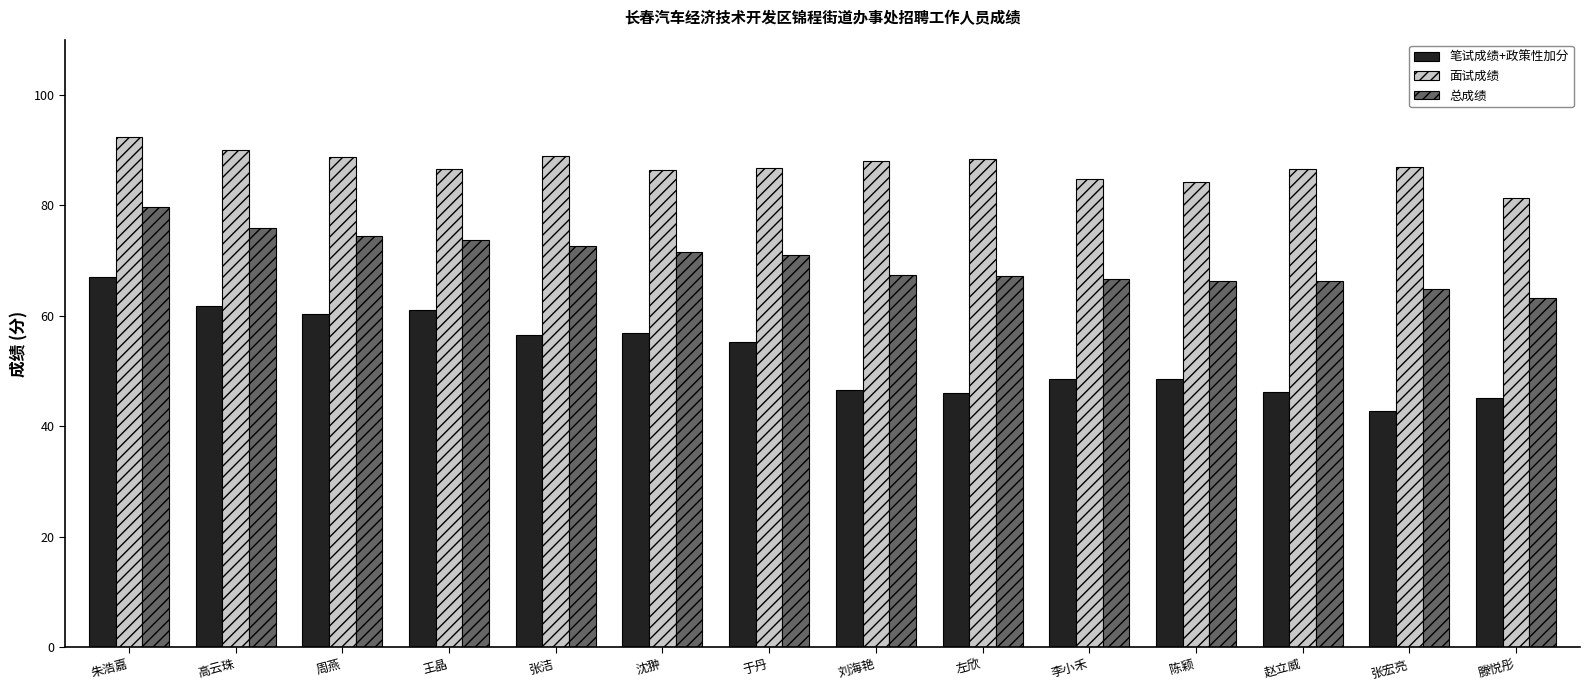

How many values in the 总成绩 series are below 71?

7